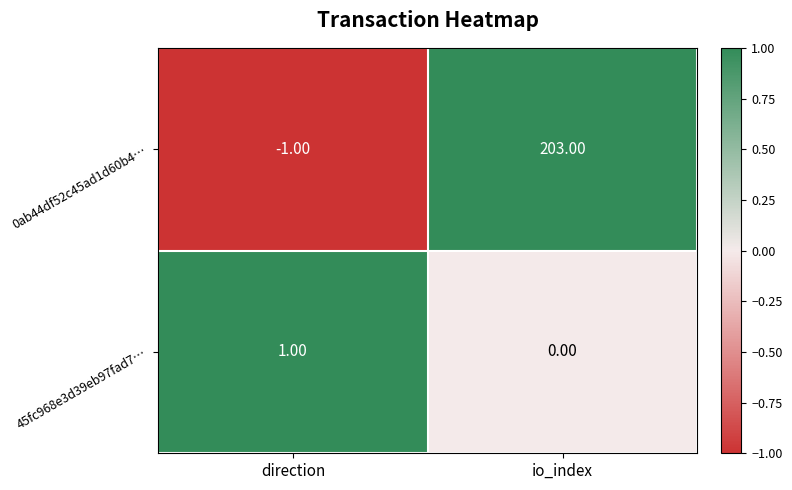

Which category has the highest value across all series?

io_index